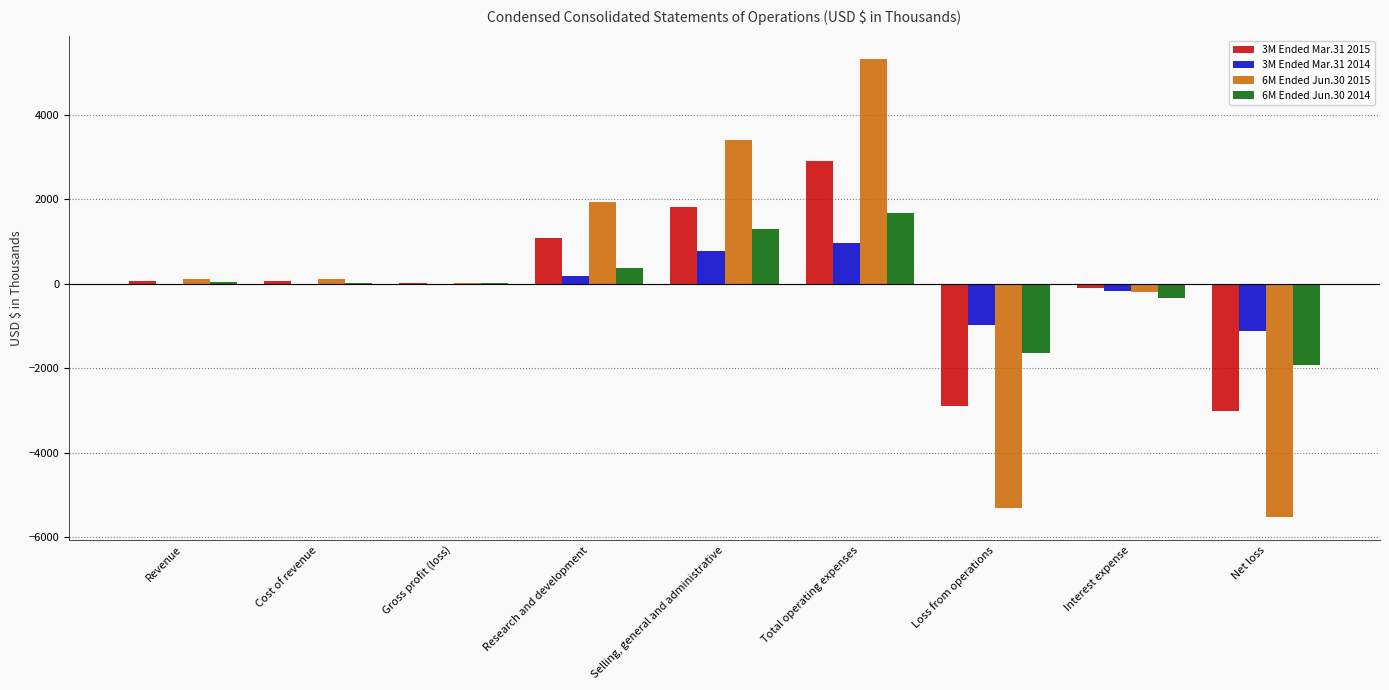

Count the number of data series in this chart.

4